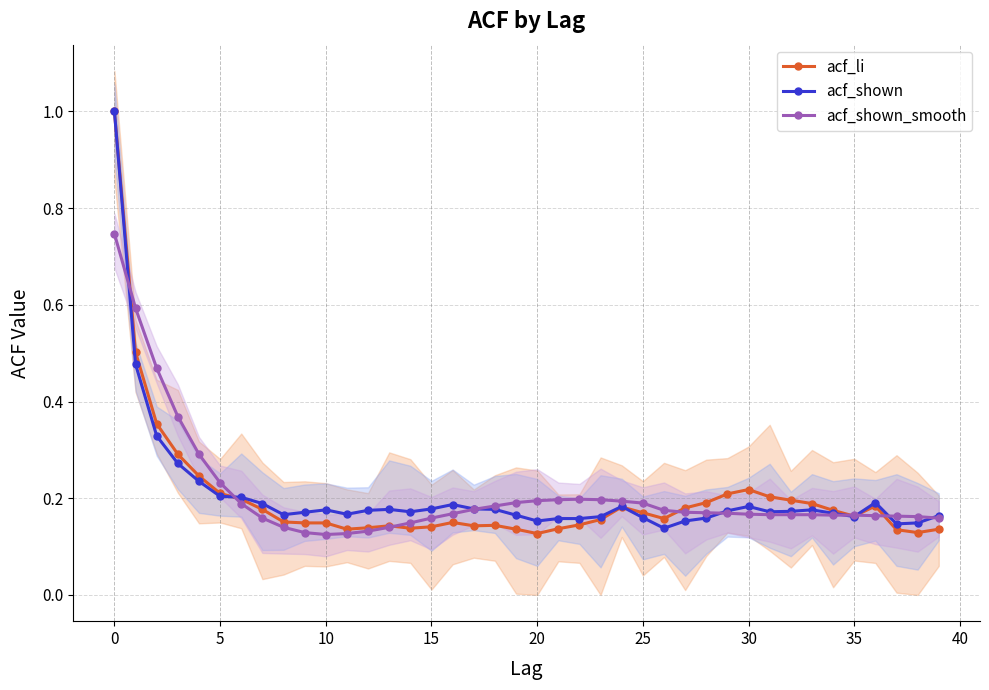

True or false: acf_shown_smooth has more than 0 interior local peaks.

True